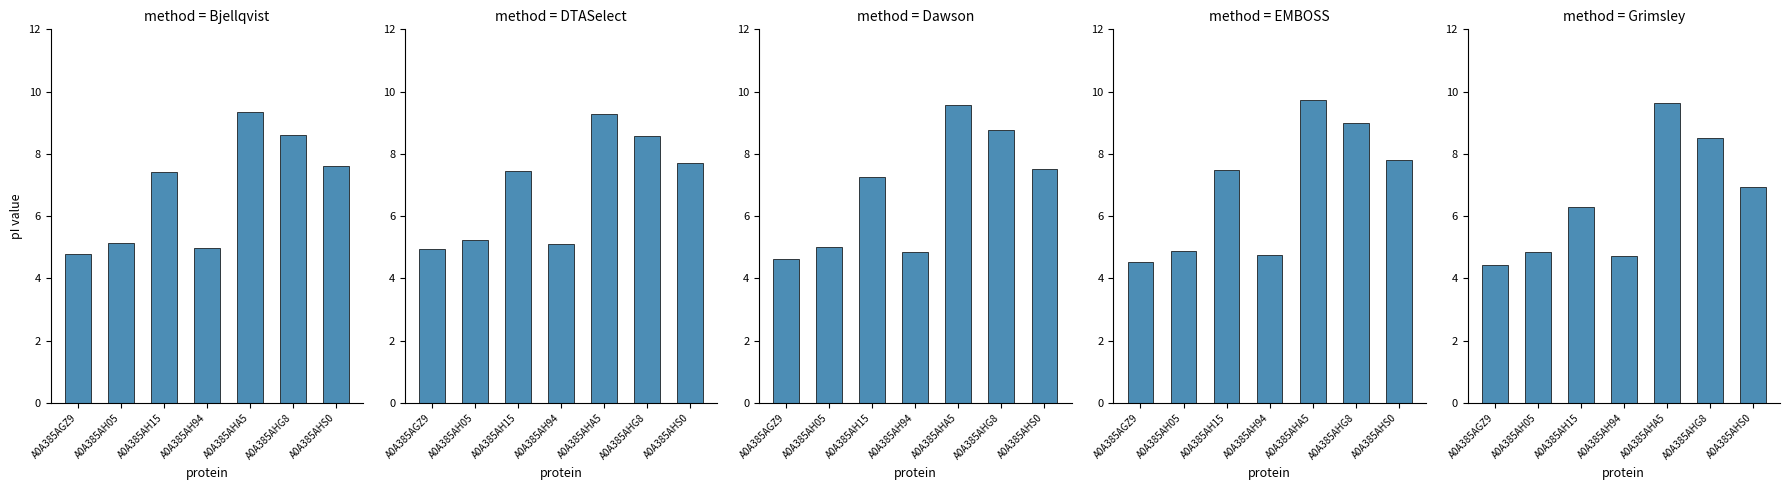

What position from the left is A0A385AH05?

2